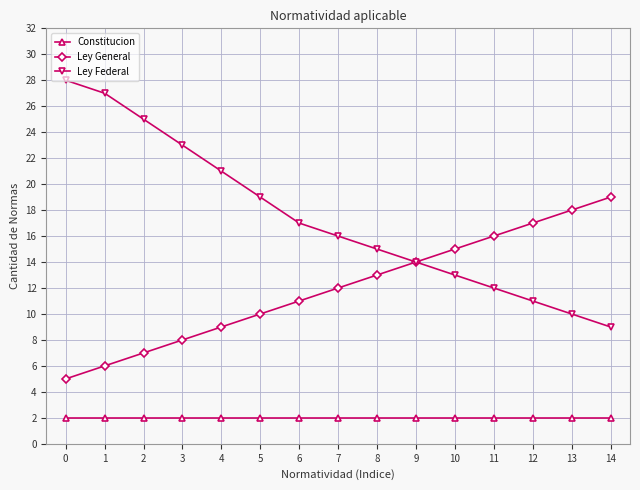

What is the difference between the highest and lowest values at 11?

14